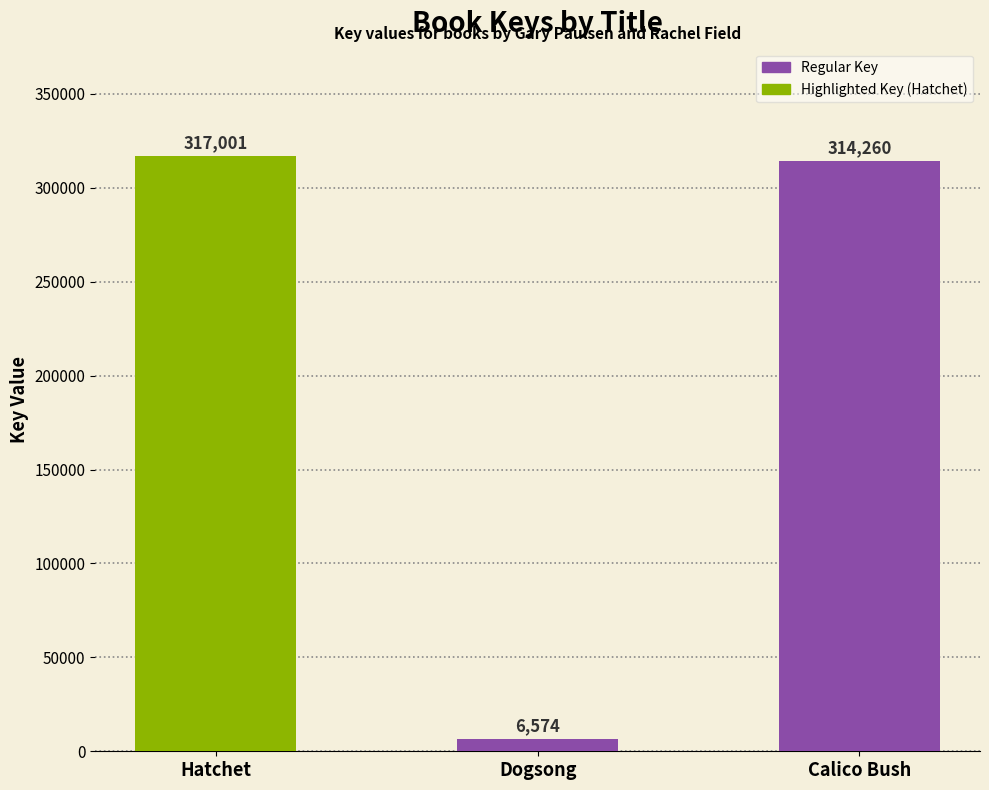

What is the difference between the maximum and minimum values?

310427